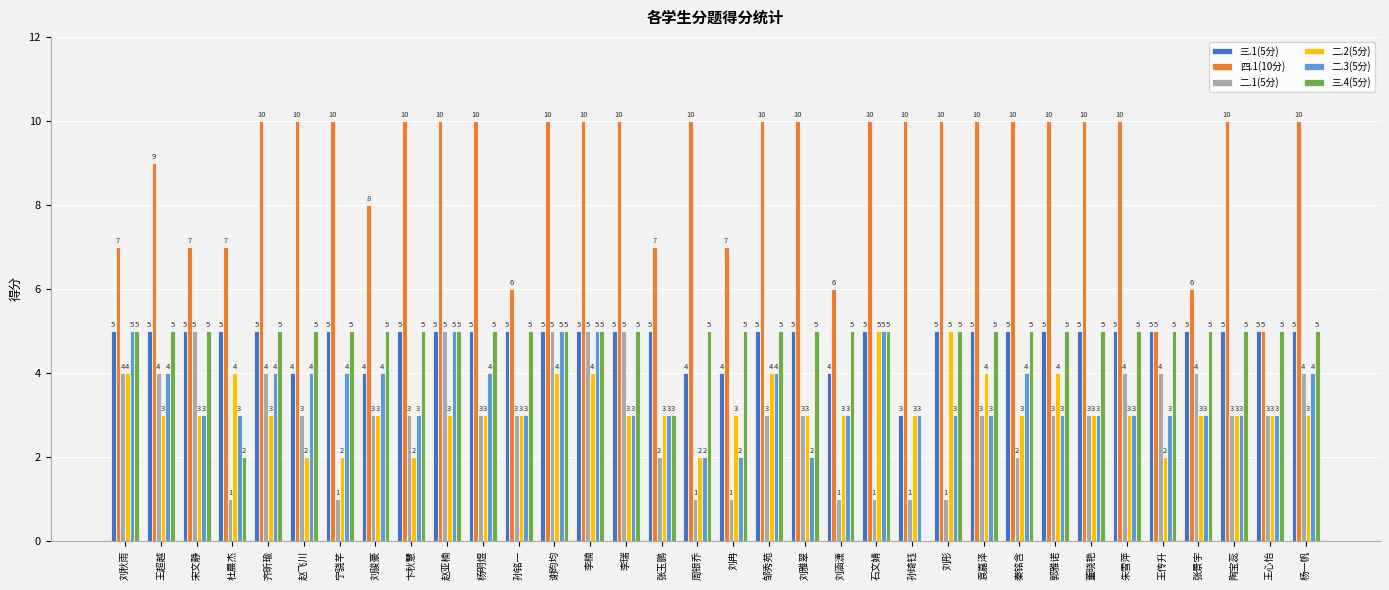

Count the number of data series in this chart.

6